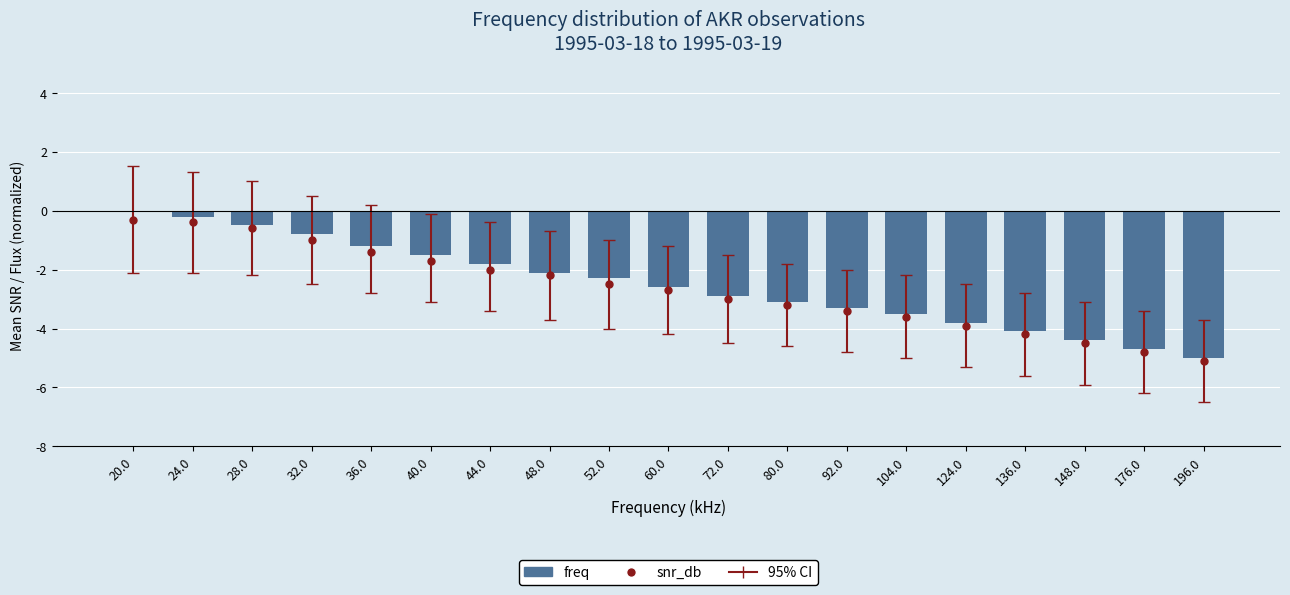

What is the average value?

-2.5